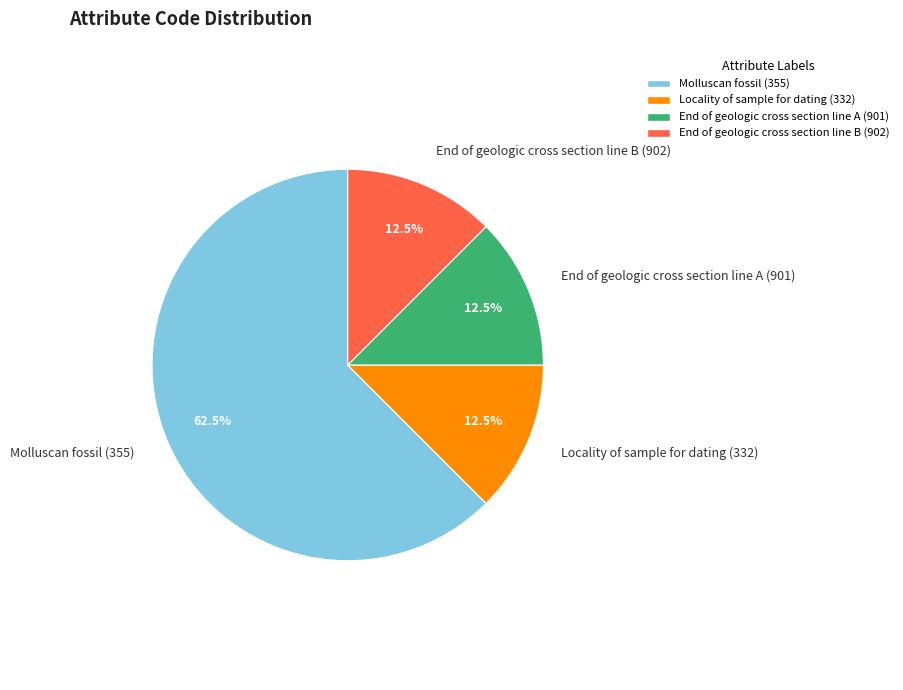

What percentage is NOT represented by Molluscan fossil (355)?

37.5%